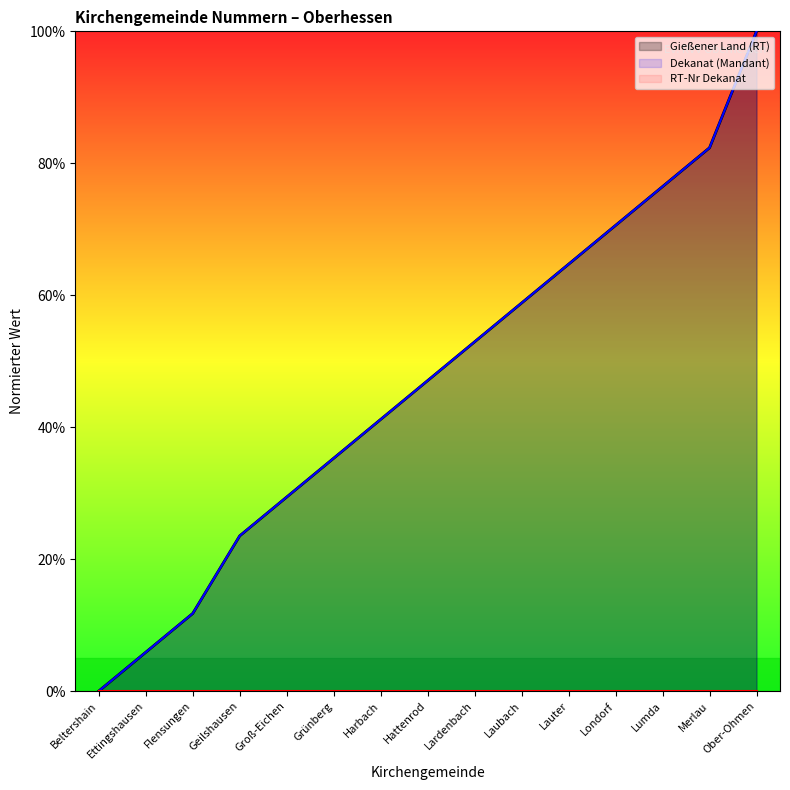

What value does the Gießener Land series have at Groß-Eichen?

29.4